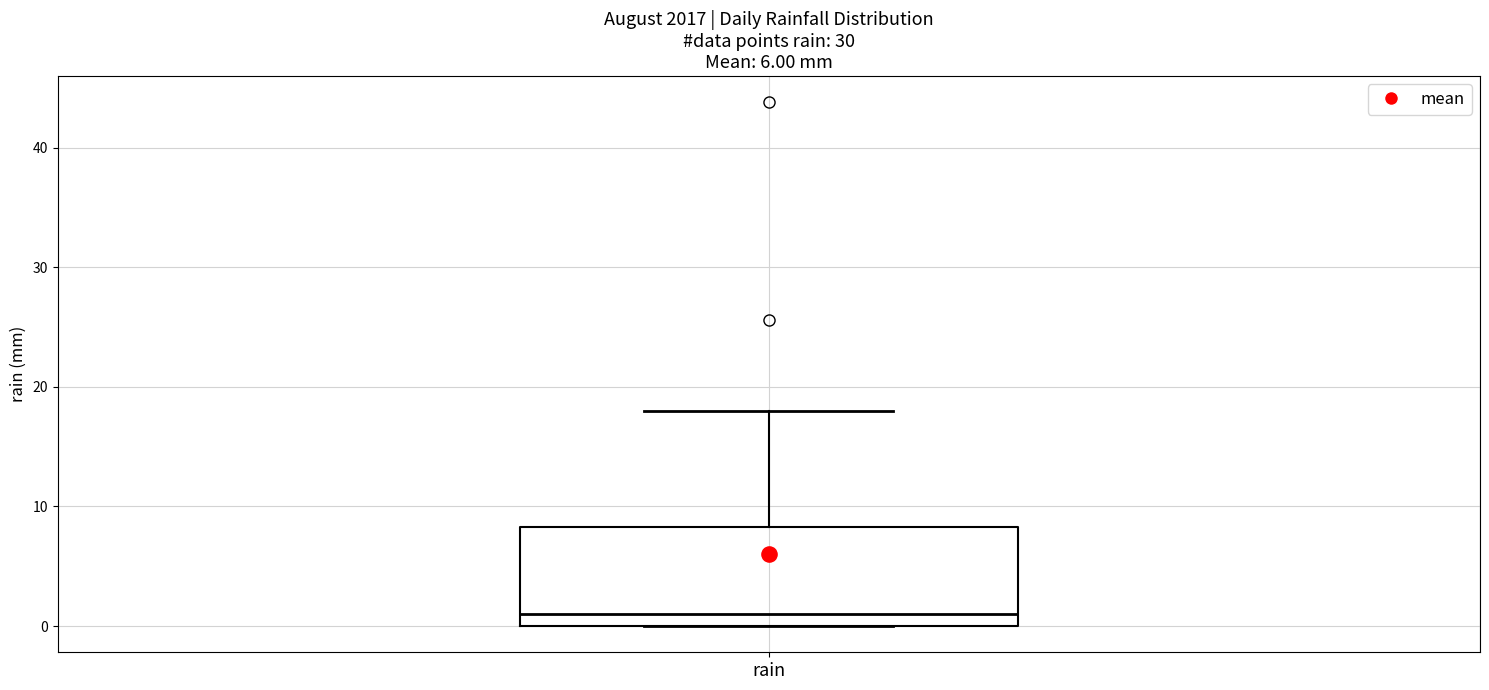

Read this box plot against the y-axis: the position of the median line, the range covered by the box, and the ends of both whiskers. The values are not printed on the chart, so give them approximately, as read against the axis.

median 1, box 0 to 8, whiskers 0 to 18